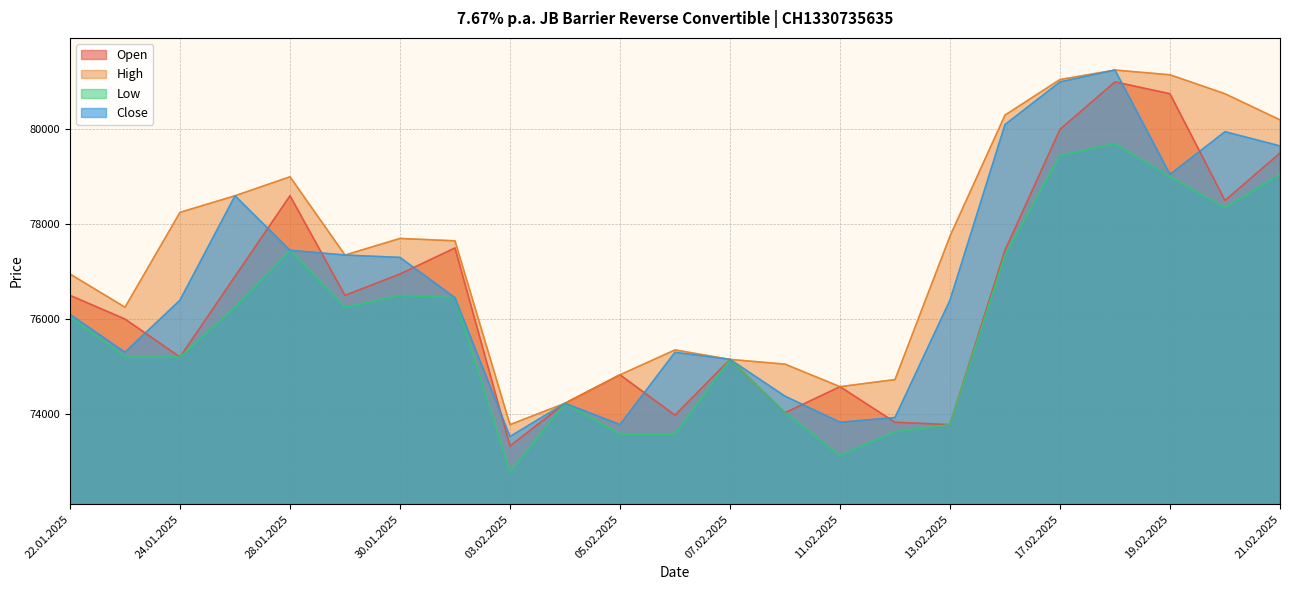

What is the average value of the Low series?

75917